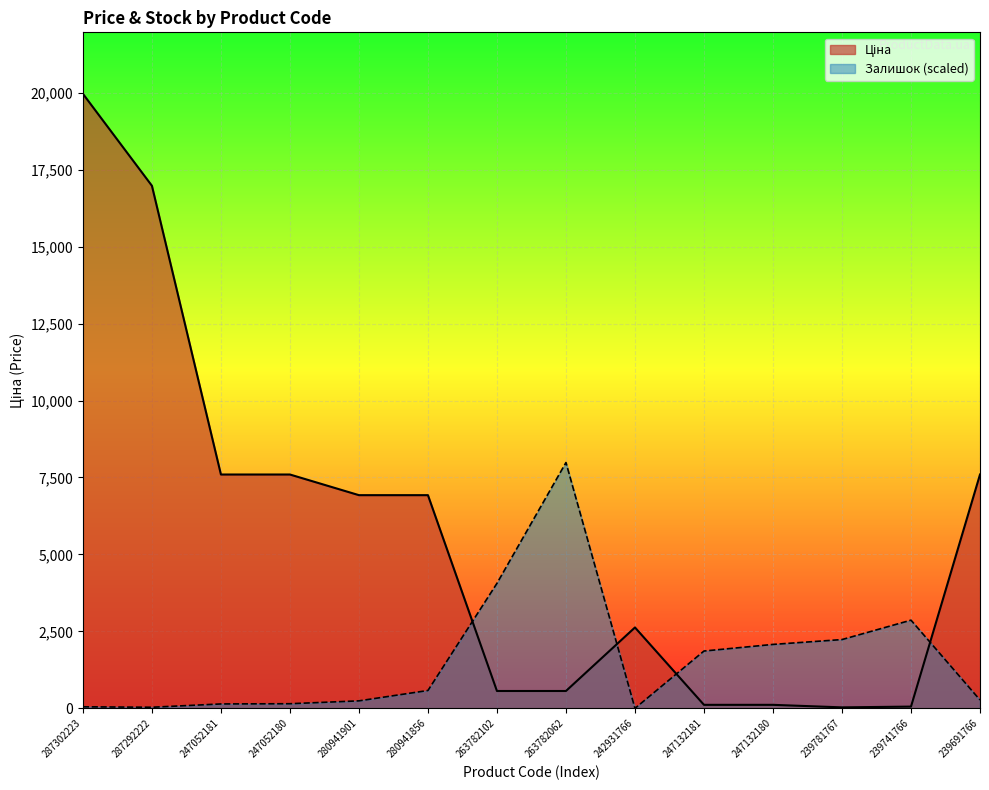

At which label does Залишок first exceed 580?

280941856